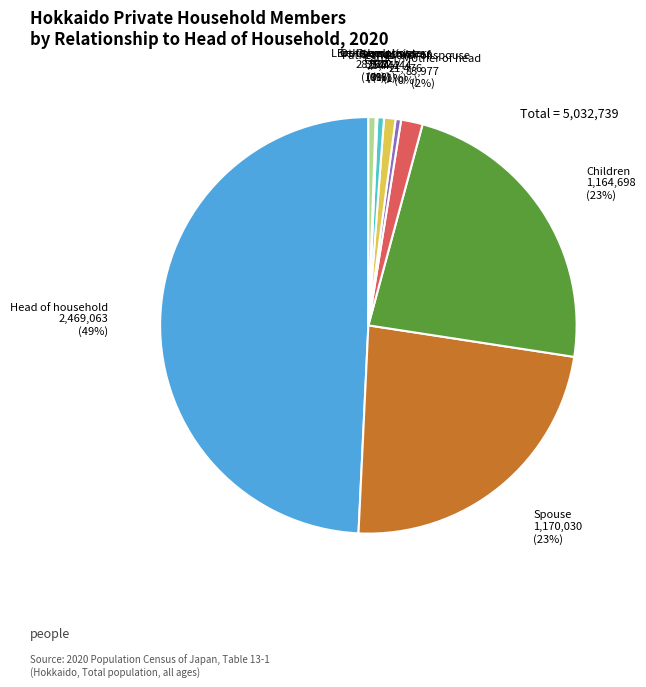

Is it true that Father/Mother of head is 2% of the pie?

True